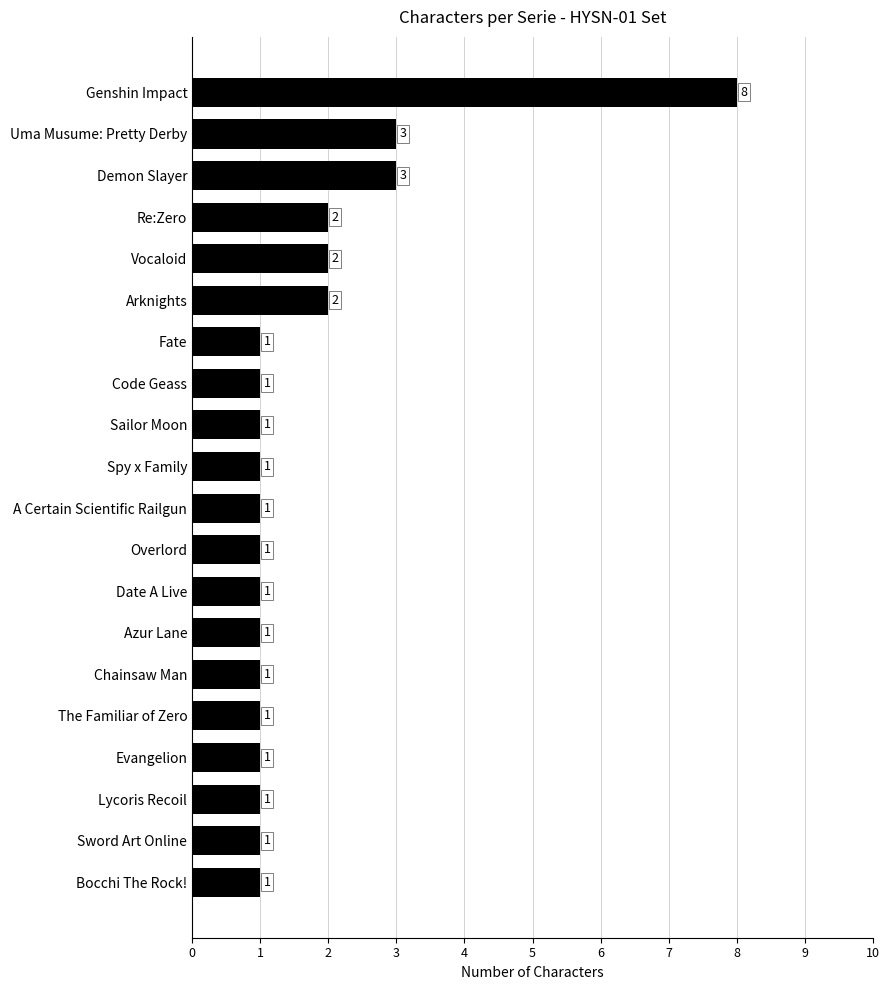

Count the values in the range 1 to 2.

17